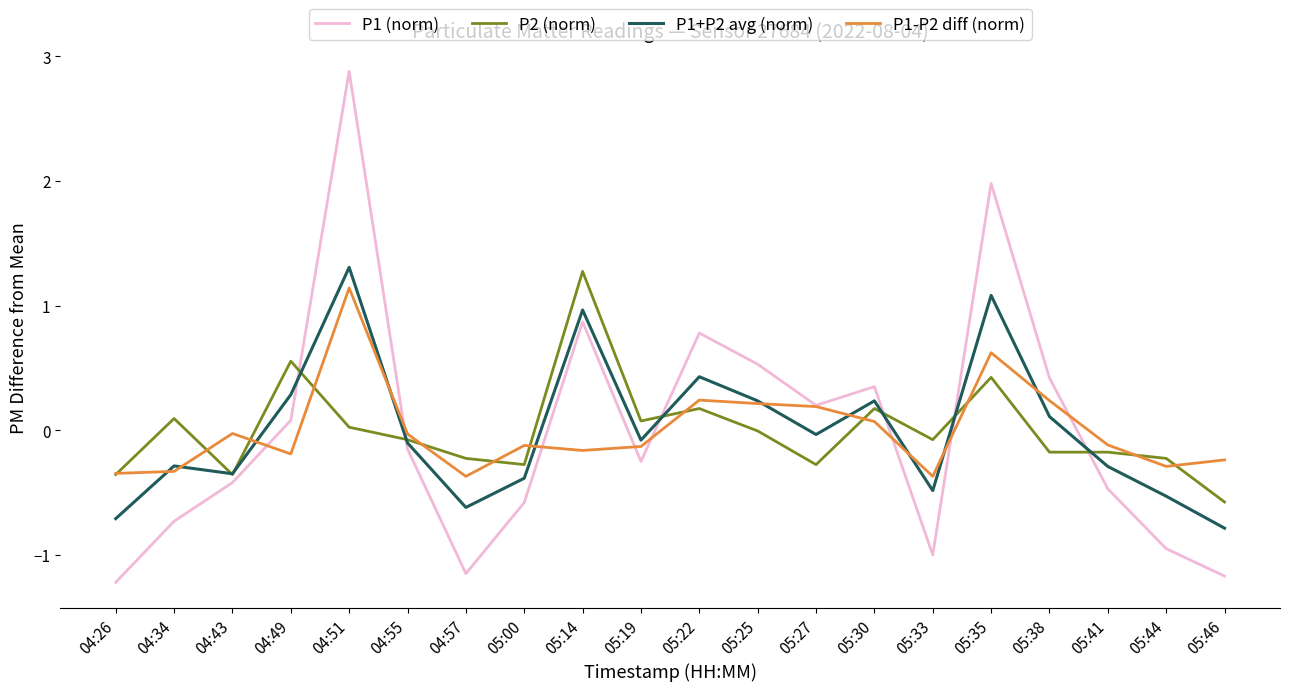

What is the minimum value shown in the chart?

-1.2